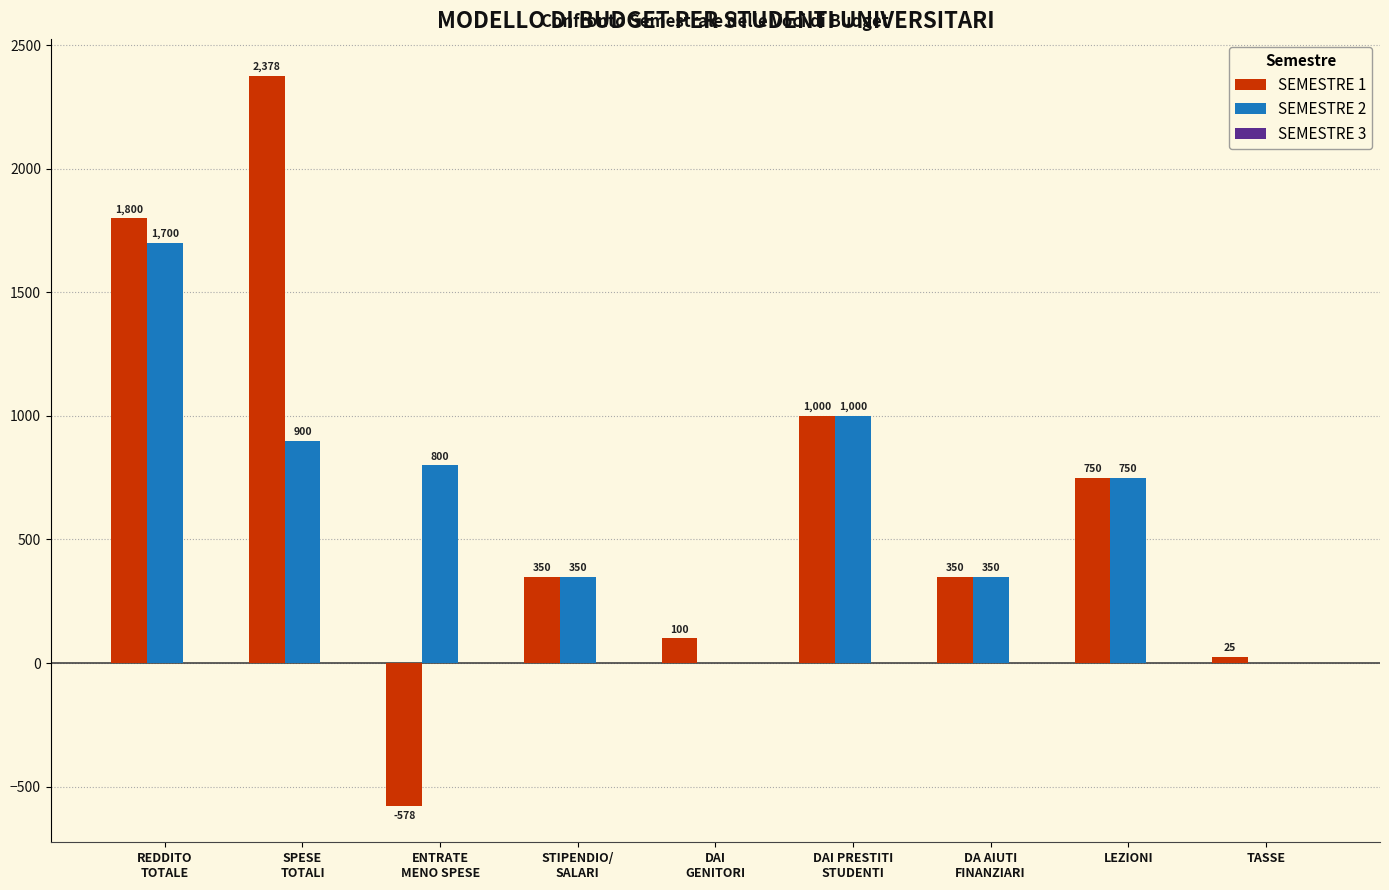

What is the total value across all series at LEZIONI?

1500